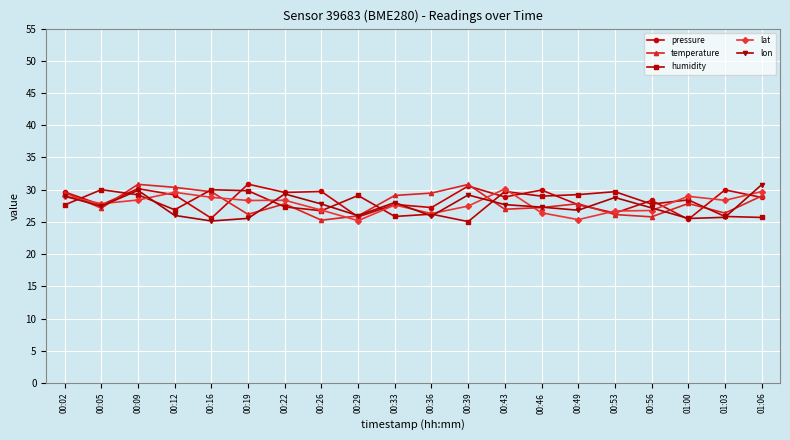

Which series ends up on top after the final intersection of lat and humidity?

lat